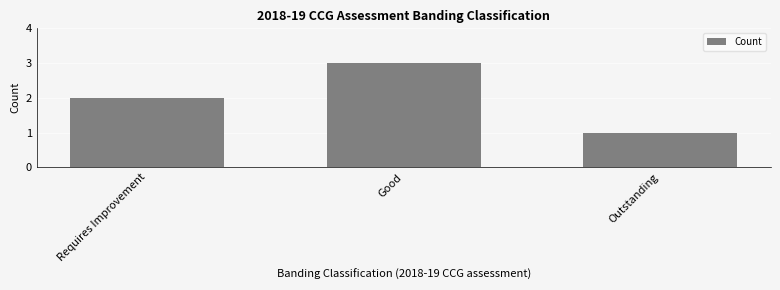

Does the chart contain stacked bars?

No